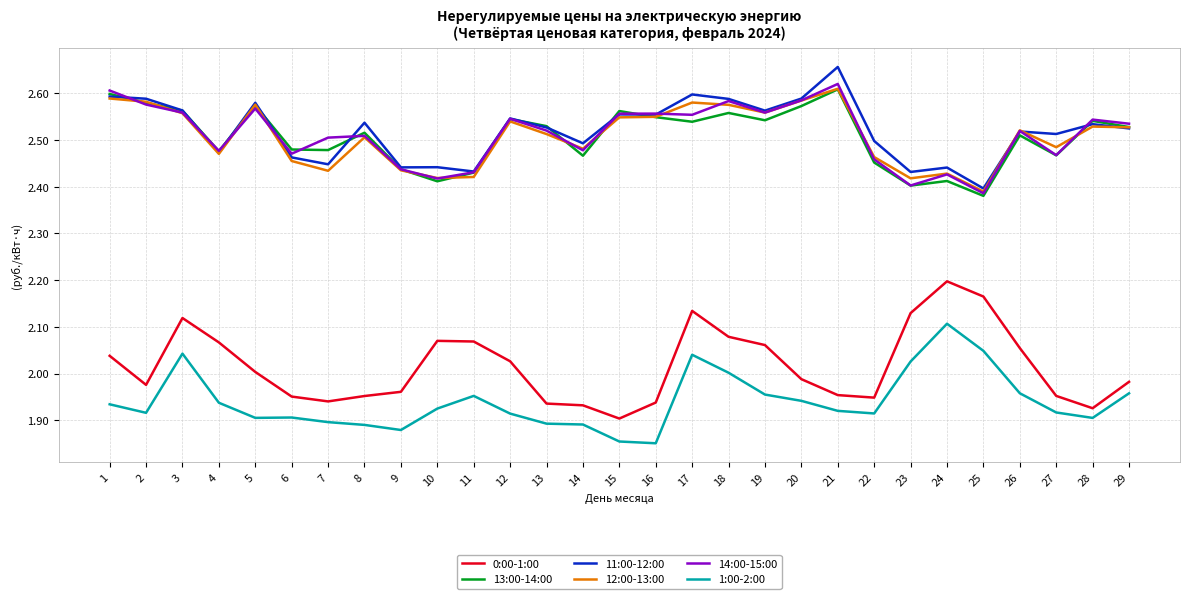

True or false: 0:00-1:00 and 1:00-2:00 intersect in this chart.

False